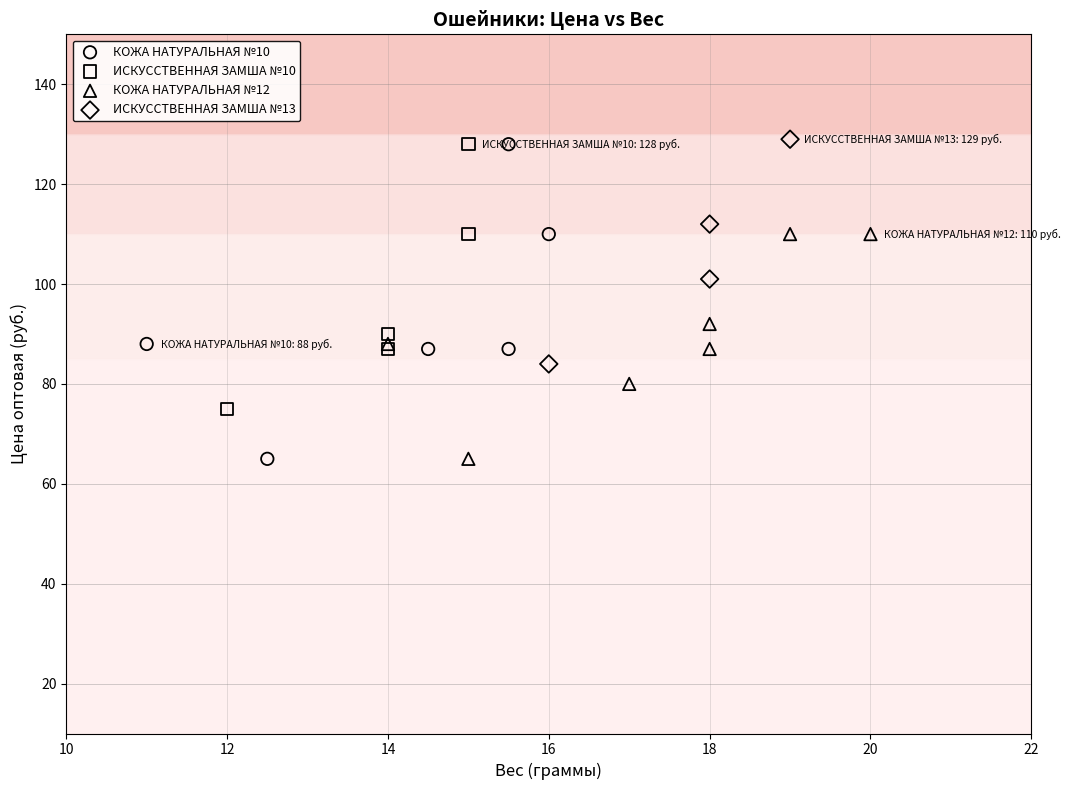

Which series has the largest Y range (max minus min)?

КОЖА НАТУРАЛЬНАЯ №10